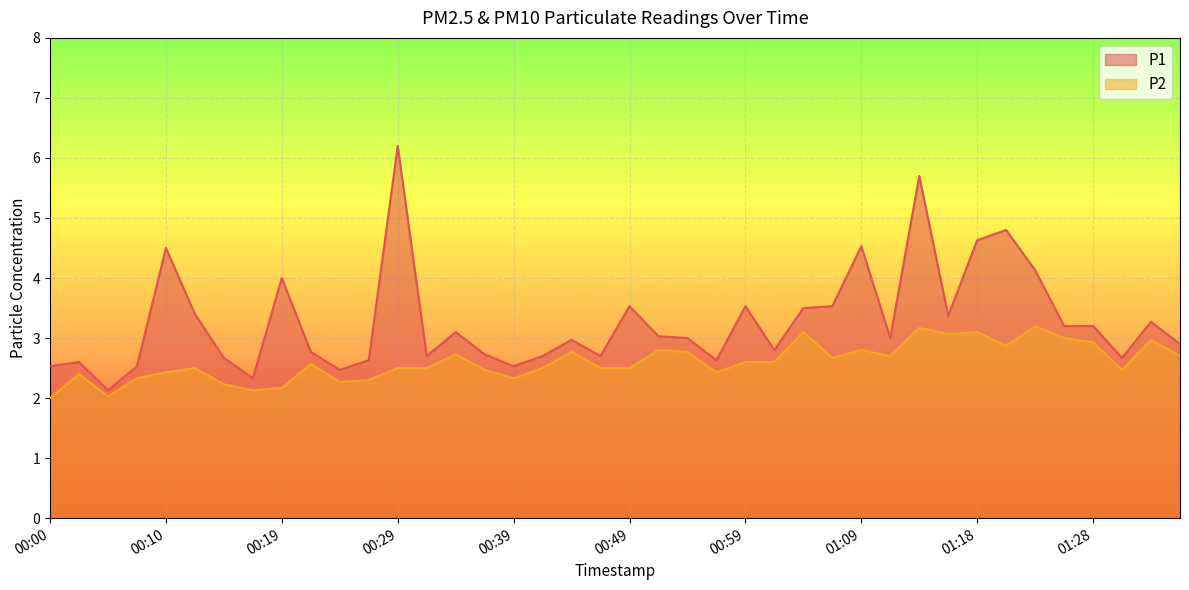

How many lines are shown in the chart?

2